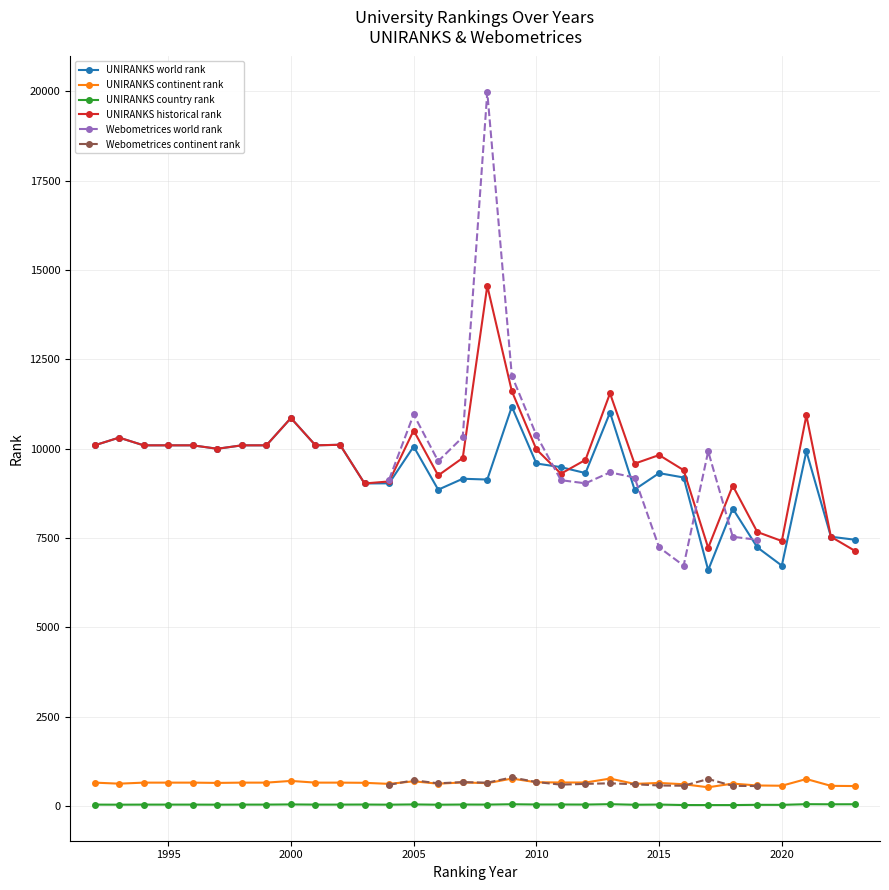

True or false: UNIRANKS country rank and UNIRANKS continent rank intersect in this chart.

False